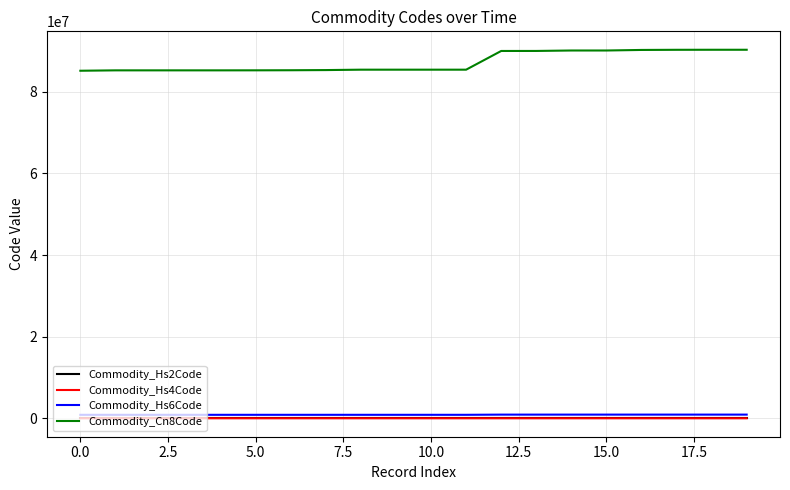

Does the chart have visible grid lines?

Yes